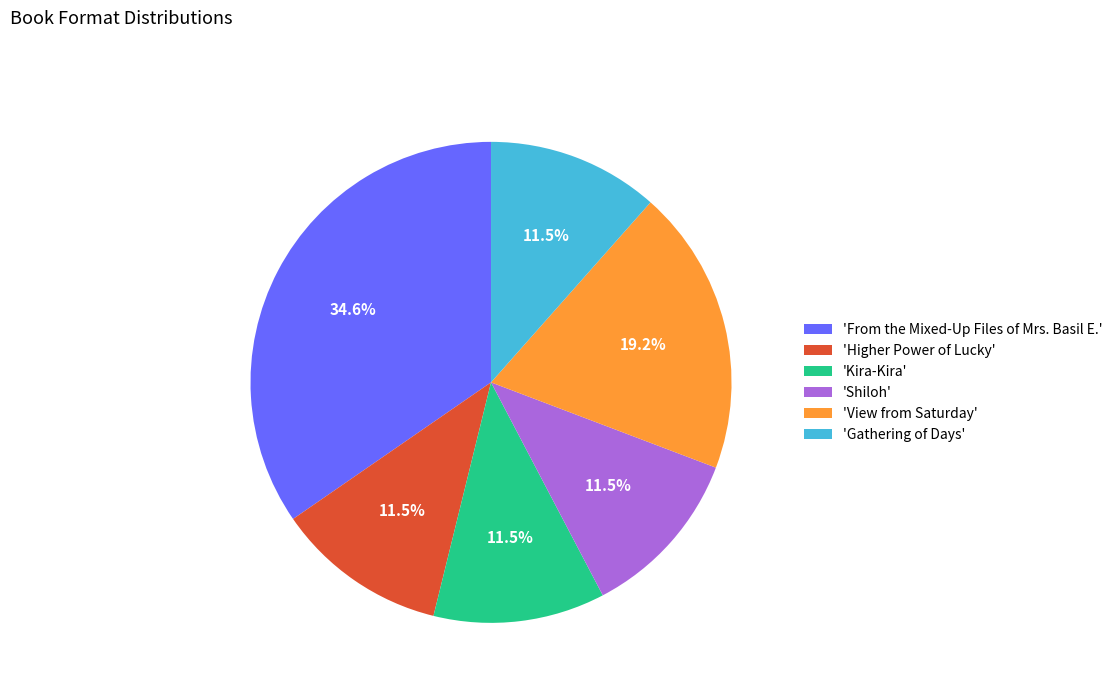

Which category has the biggest portion of the pie?

'From the Mixed-Up Files of Mrs. Basil E.'